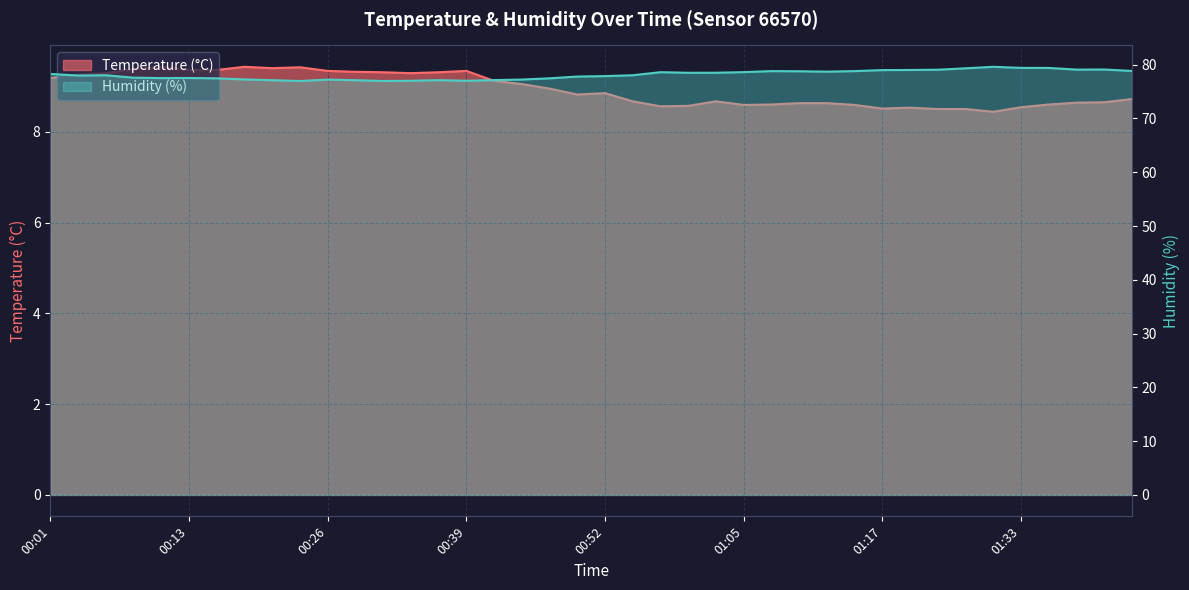

What are all the series names shown in the legend?

Temperature (°C), Humidity (%)